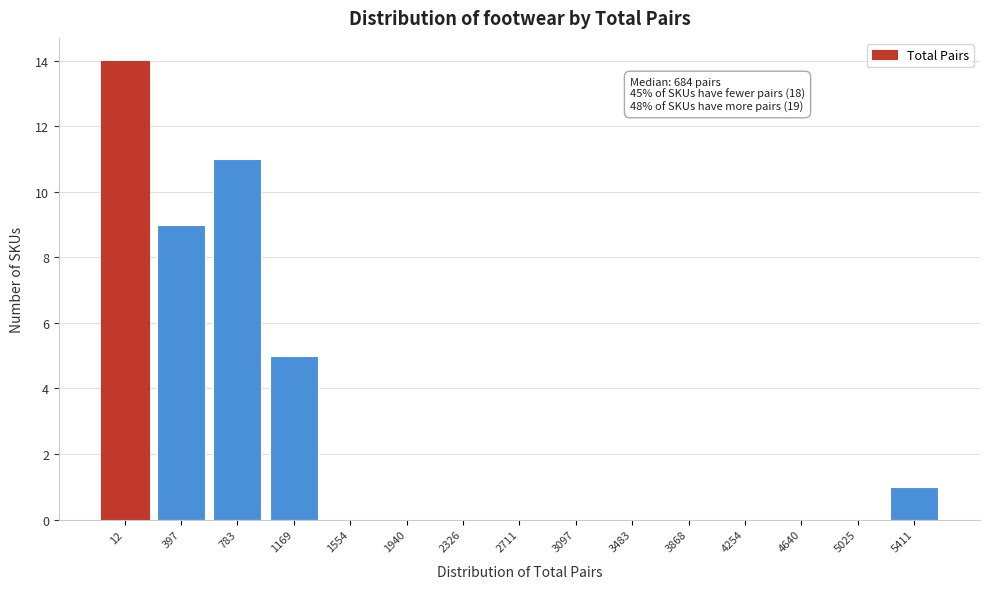

Reading left to right, transcribe all the data shown in this chart.

12=14	397=9	783=11	1169=5	1554=0	1940=0	2326=0	2711=0	3097=0	3483=0	3868=0	4254=0	4640=0	5025=0	5411=1